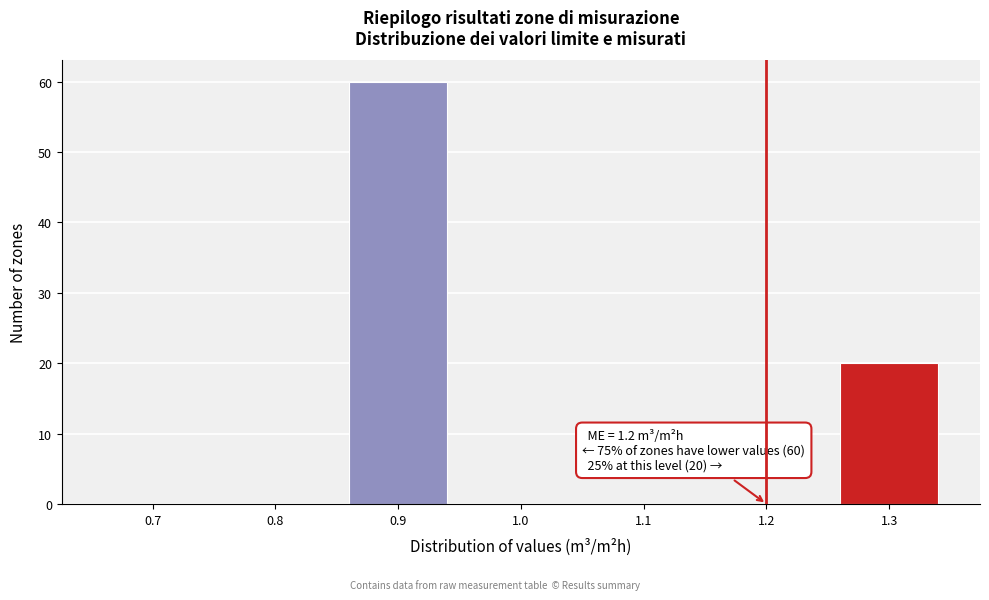

Reading left to right, transcribe all the data shown in this chart.

0.7=0	0.8=0	0.9=60	1.0=0	1.1=0	1.2=0	1.3=20